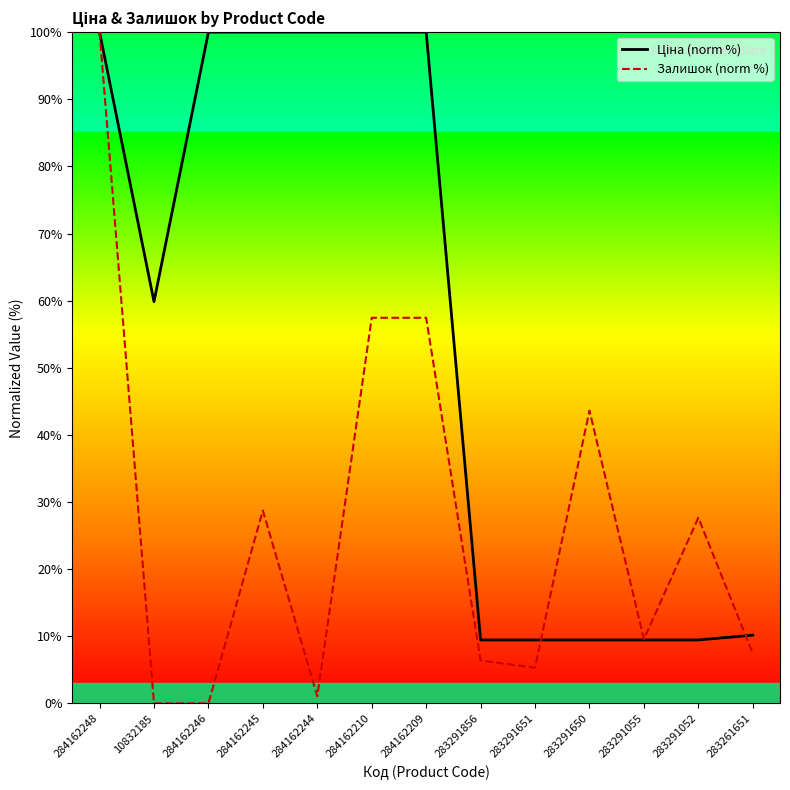

What position from the right is 284162210?

8